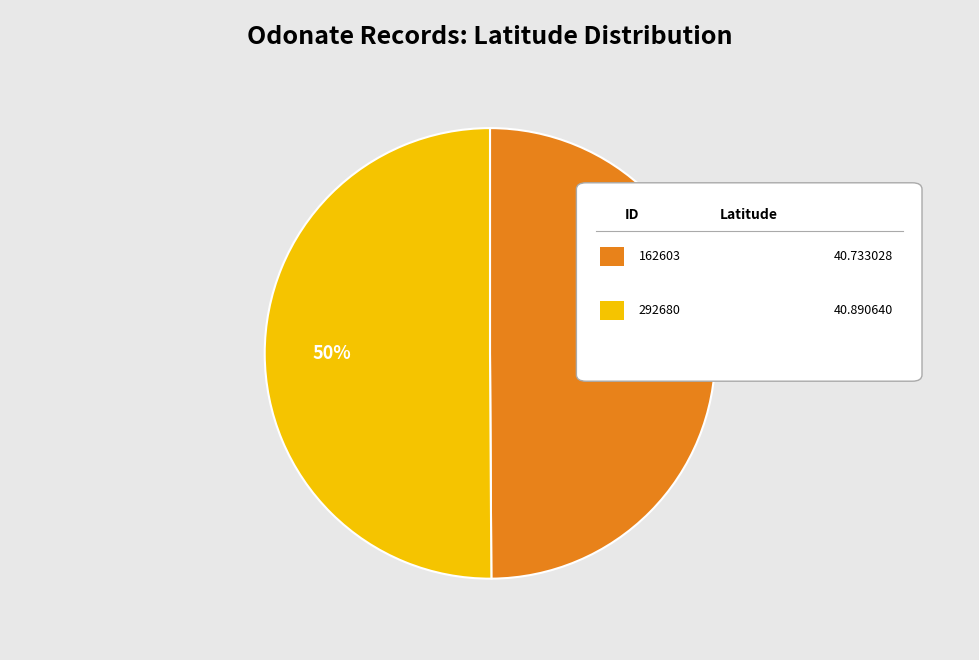

To the nearest percent, what is the average slice percentage?

50%